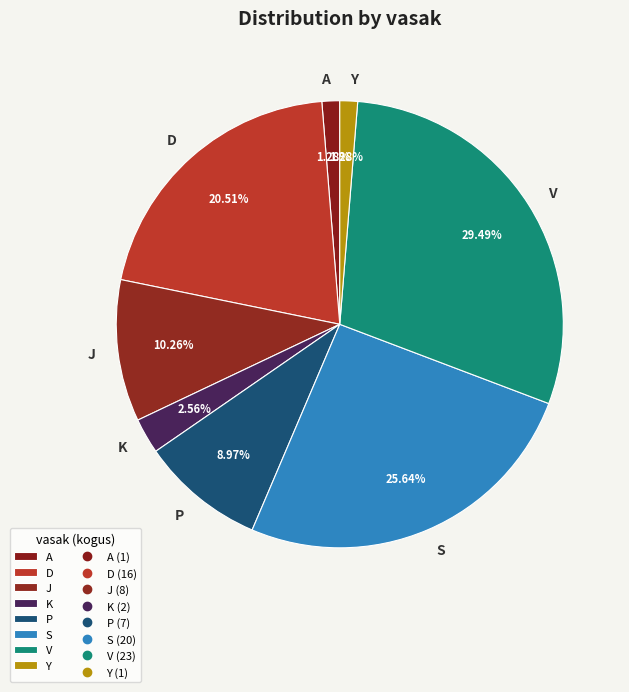

How many segments does this pie chart have?

8